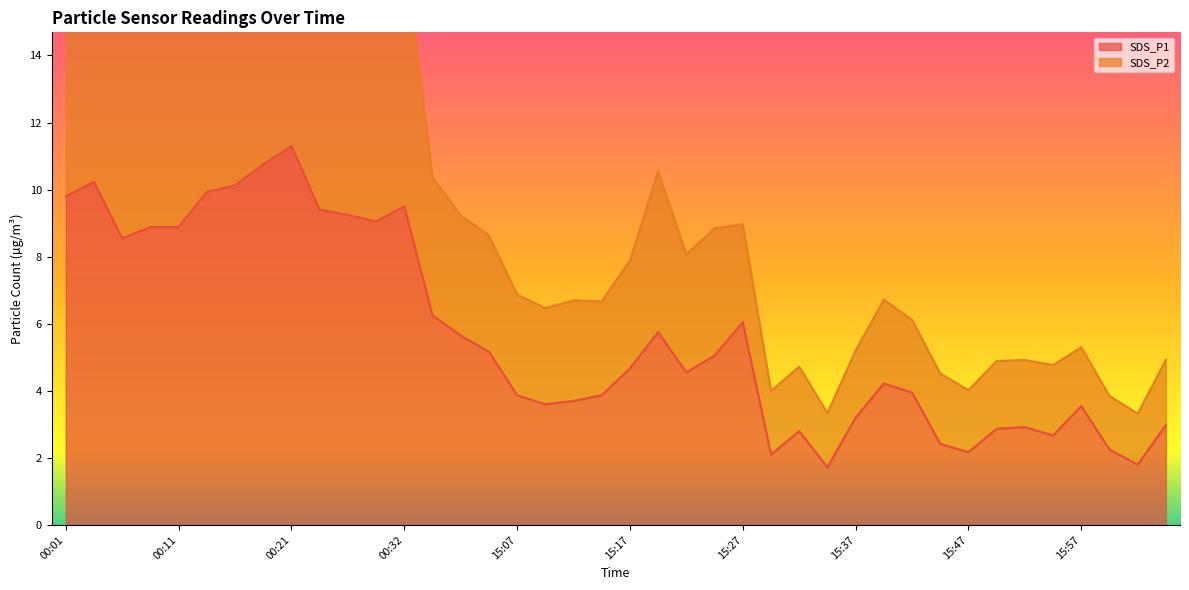

Is it true that SDS_P2 equals 5.2 at 15:37?

True